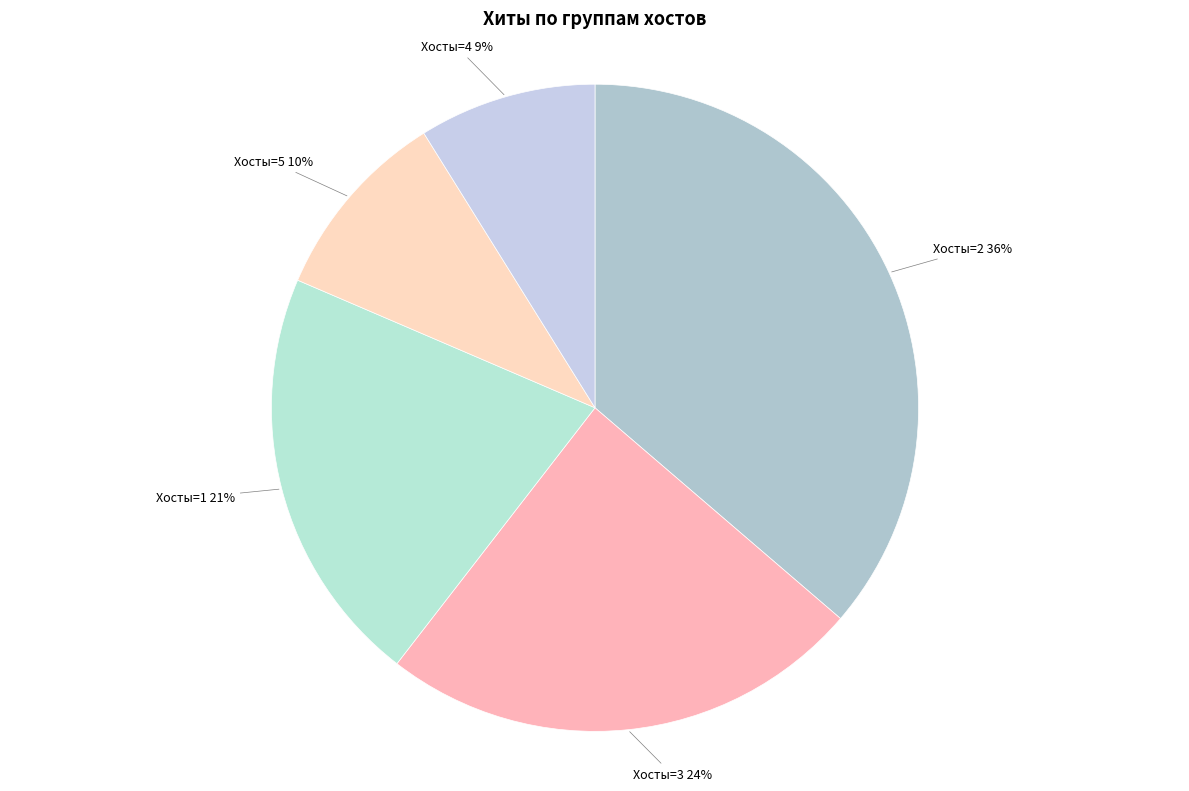

What is the ratio of the value at Хосты=2 to the value at Хосты=1?

1.7